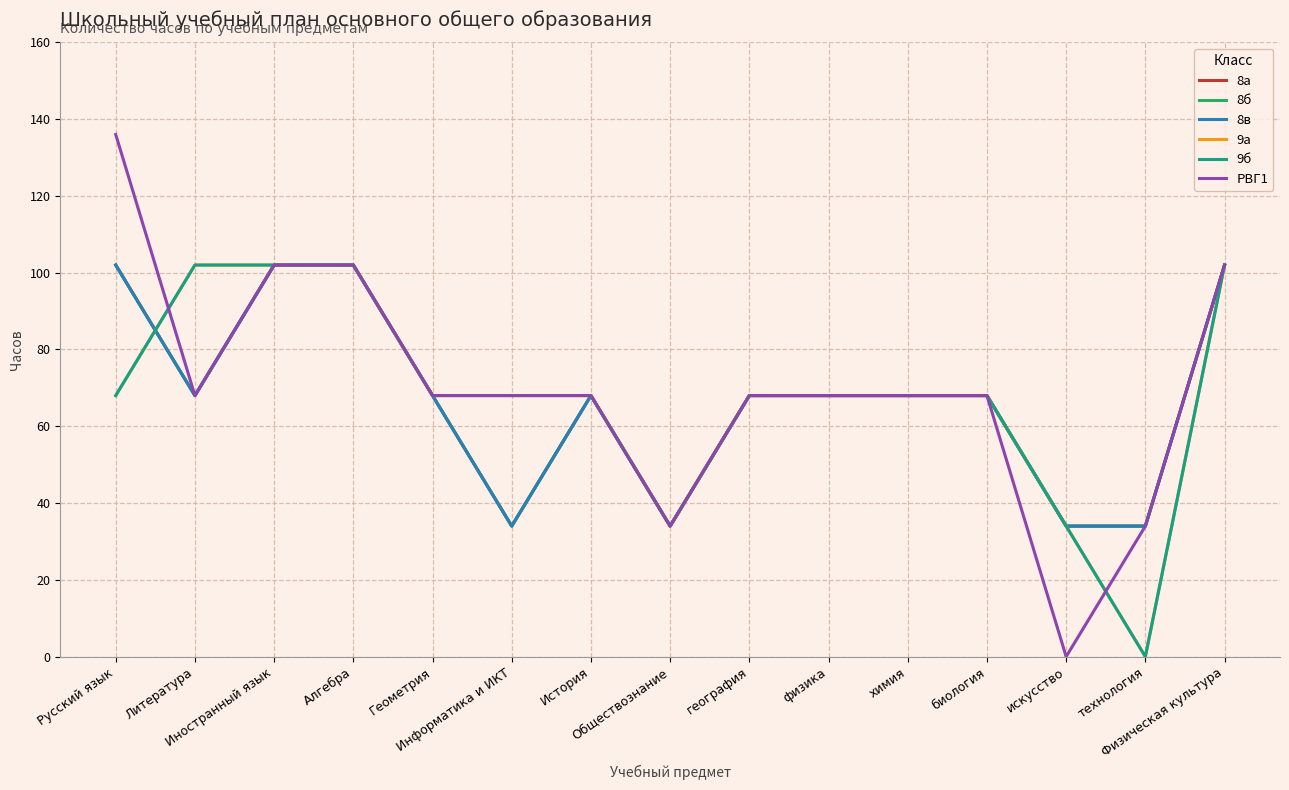

Is the value of 9б at Геометрия greater than the value of 8а at биология?

No